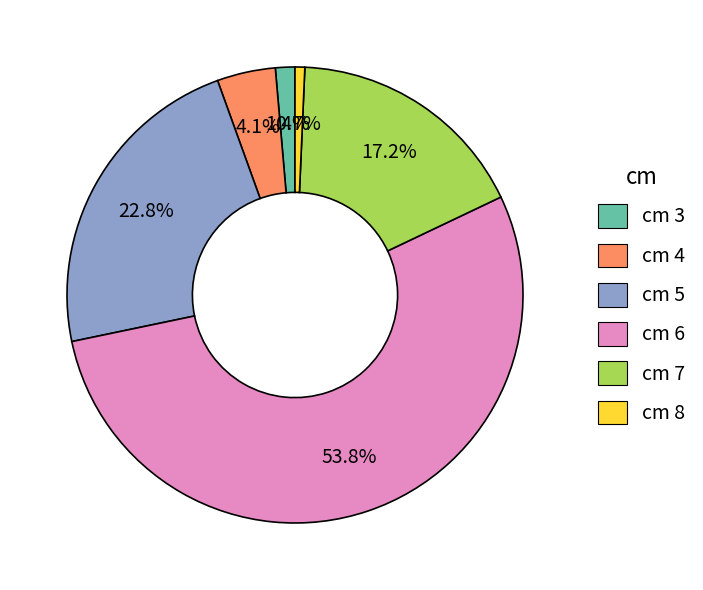

Rank the categories by value from lowest to highest.

cm 8, cm 3, cm 4, cm 7, cm 5, cm 6